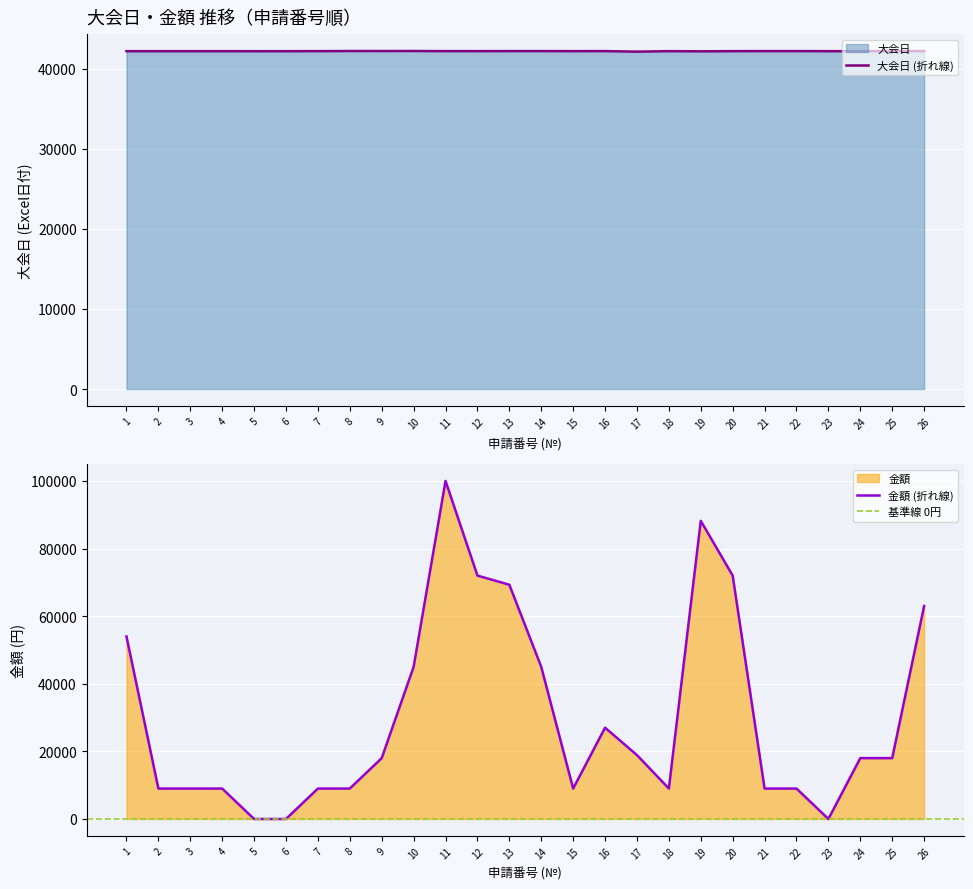

What is the sum of all 金額 values?

789400